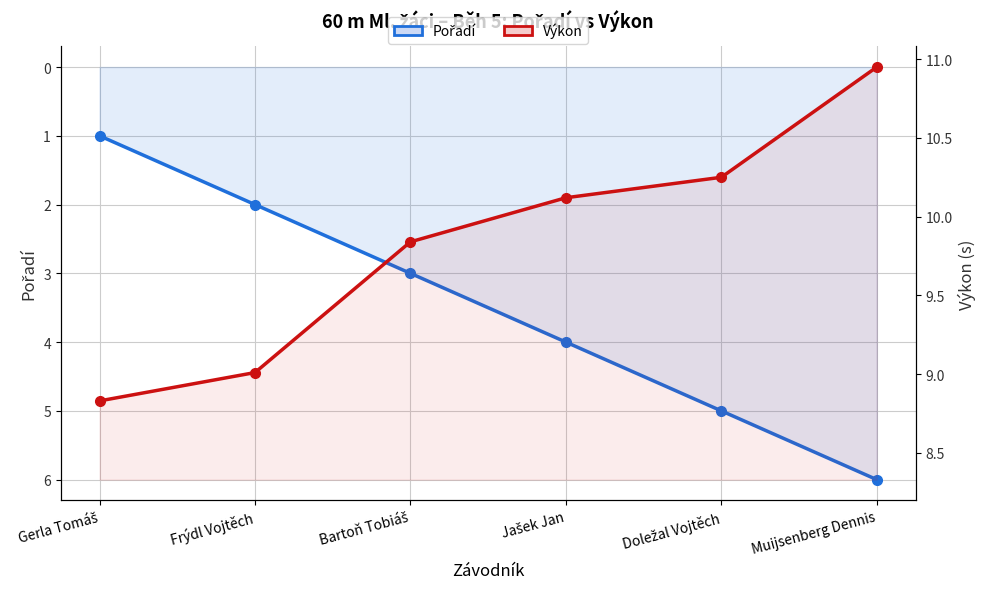

Which label corresponds to the largest value in the chart?

Muijsenberg Dennis